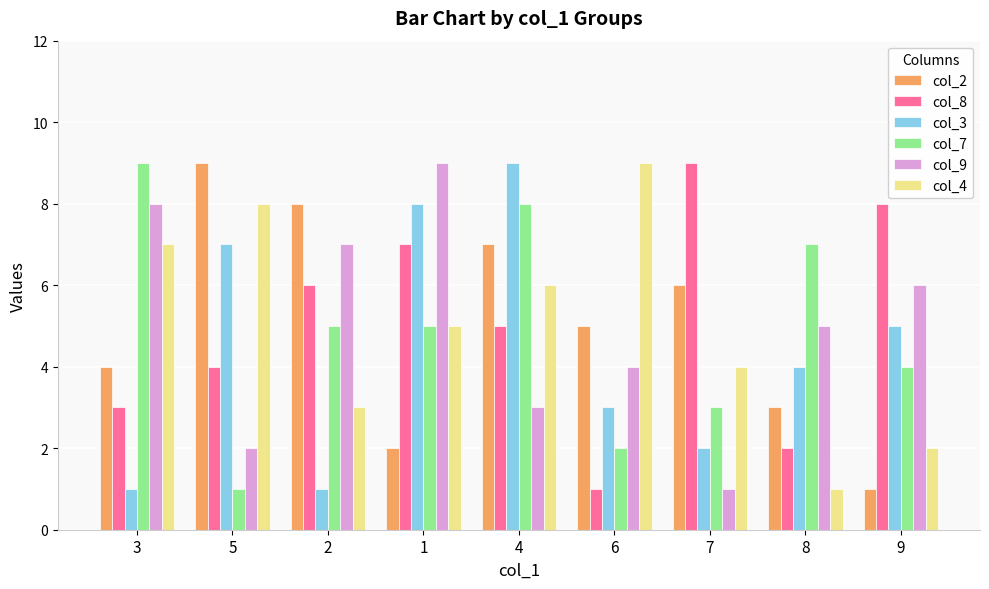

What are all the series names shown in the legend?

col_2, col_8, col_3, col_7, col_9, col_4